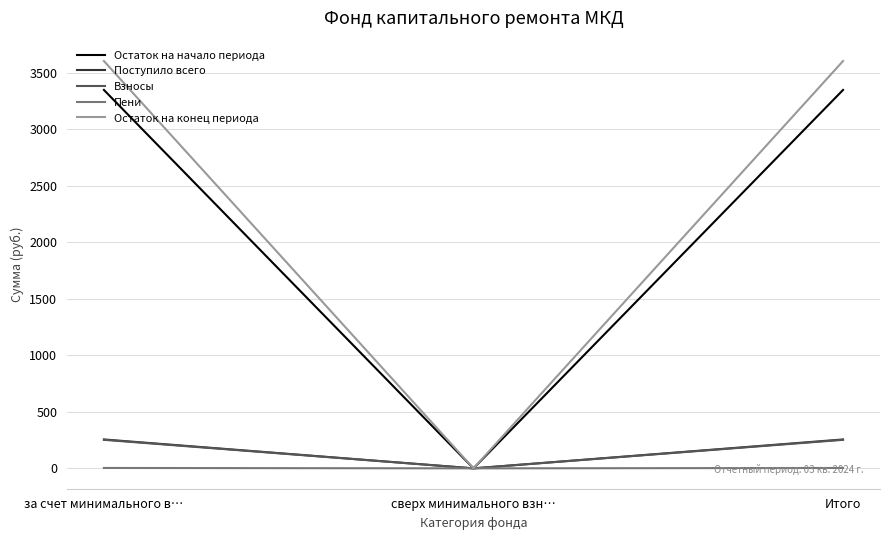

Which series has the largest total across all categories?

Остаток на конец периода